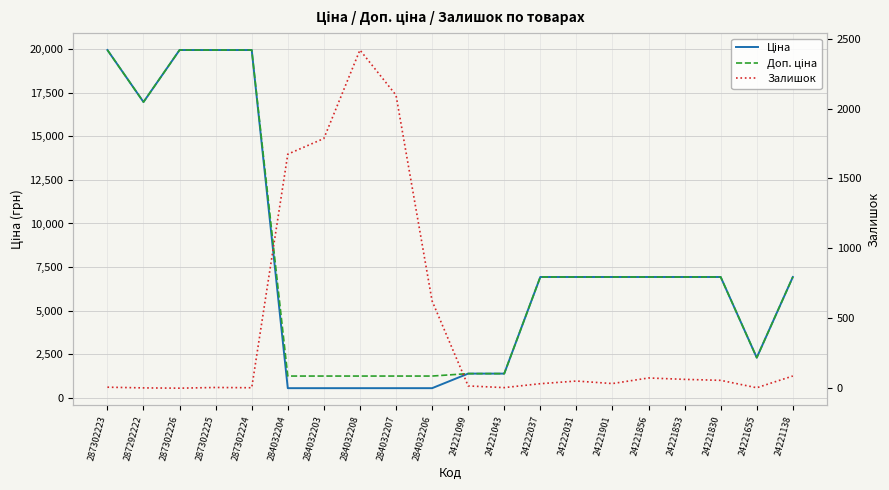

How many intersections are there between Залишок and Доп. ціна?

2